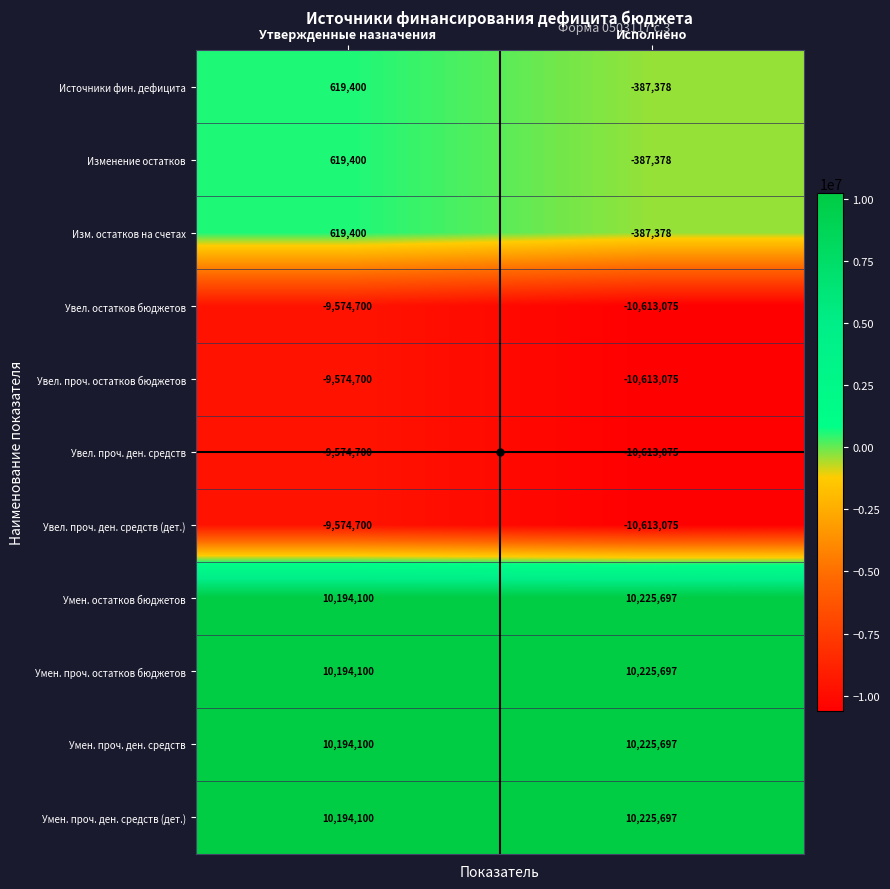

At which category is the sum across all series the highest?

Утвержденные назначения